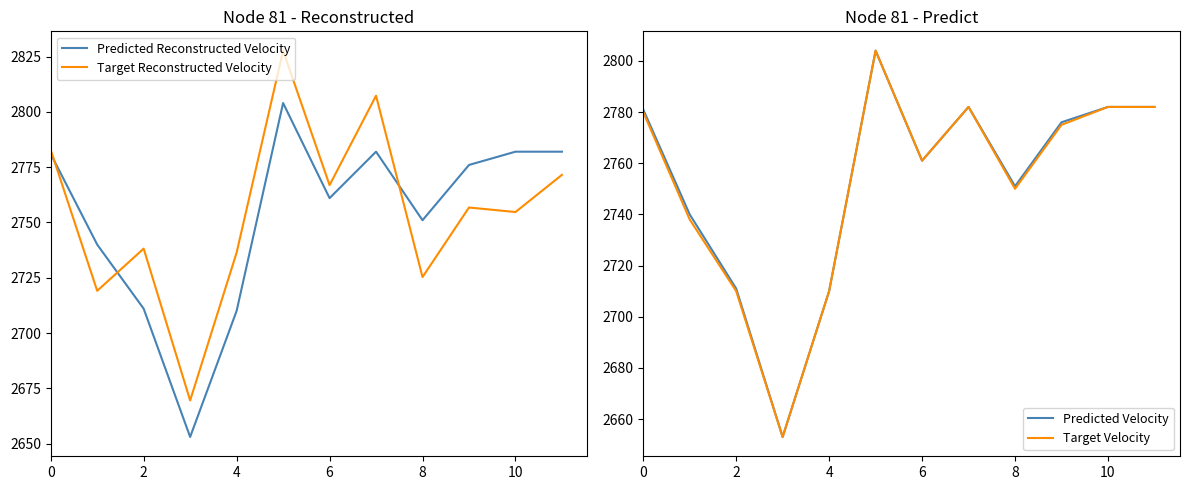

Which series ends up on top after the final intersection of Predicted Velocity and Target Reconstructed Velocity?

Predicted Velocity